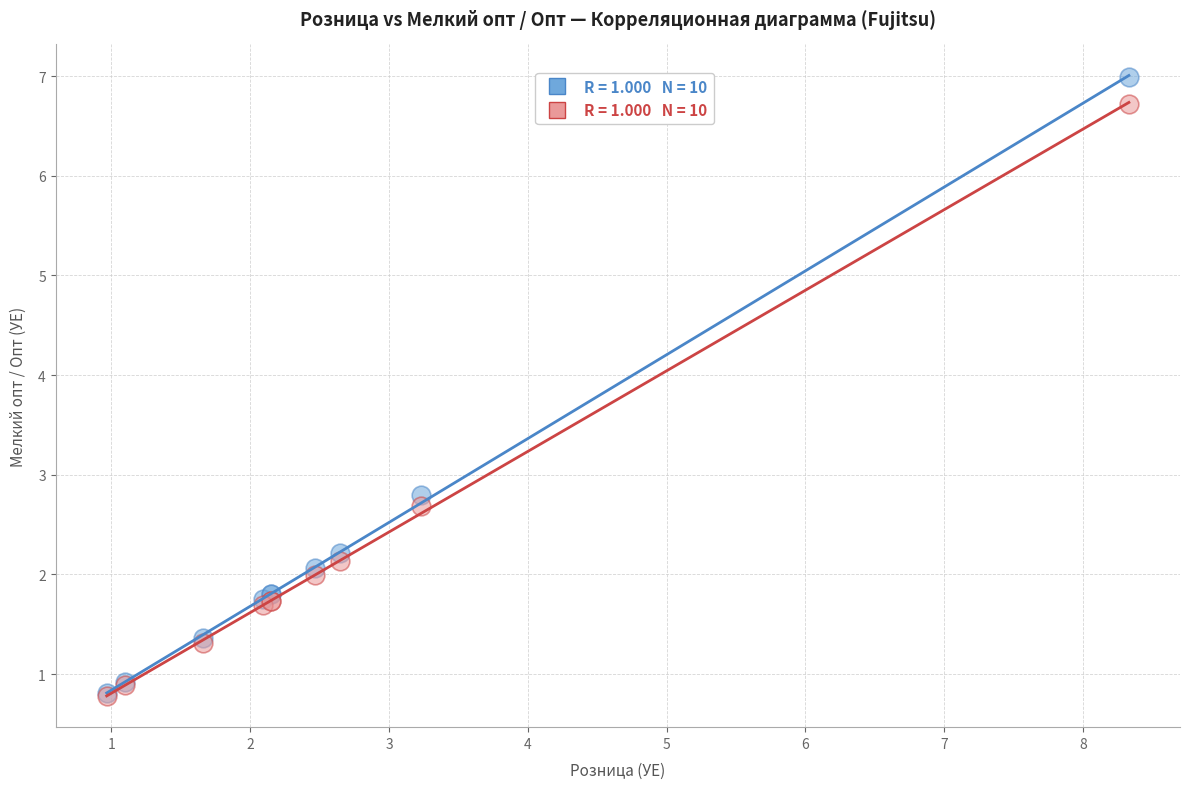

Across all series, what Y value is closest to 3?

2.8